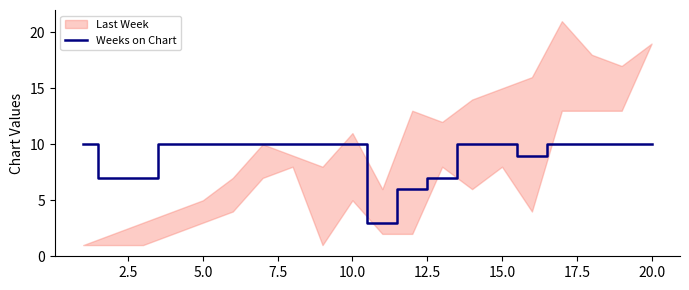

True or false: Weeks on Chart has a value of 17 at 15.0.

False